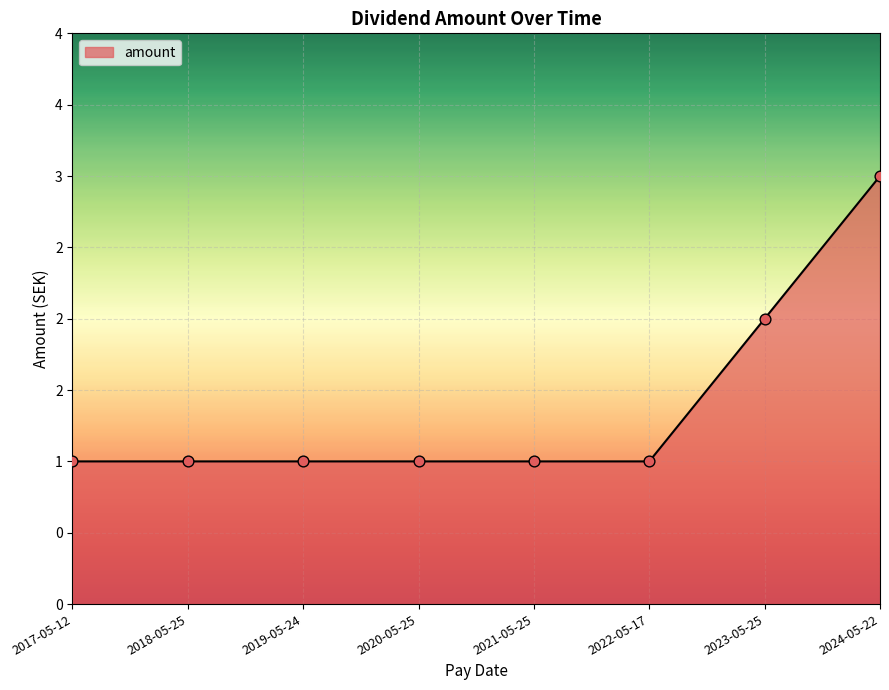

Between 2019-05-24 and 2020-05-25, which is larger?

2019-05-24